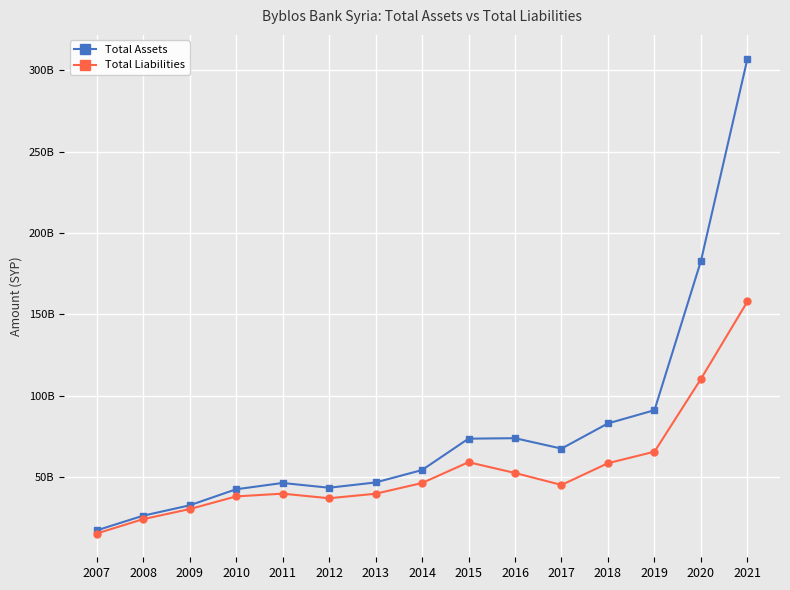

What is the average value of the Total Assets series?

79317450185